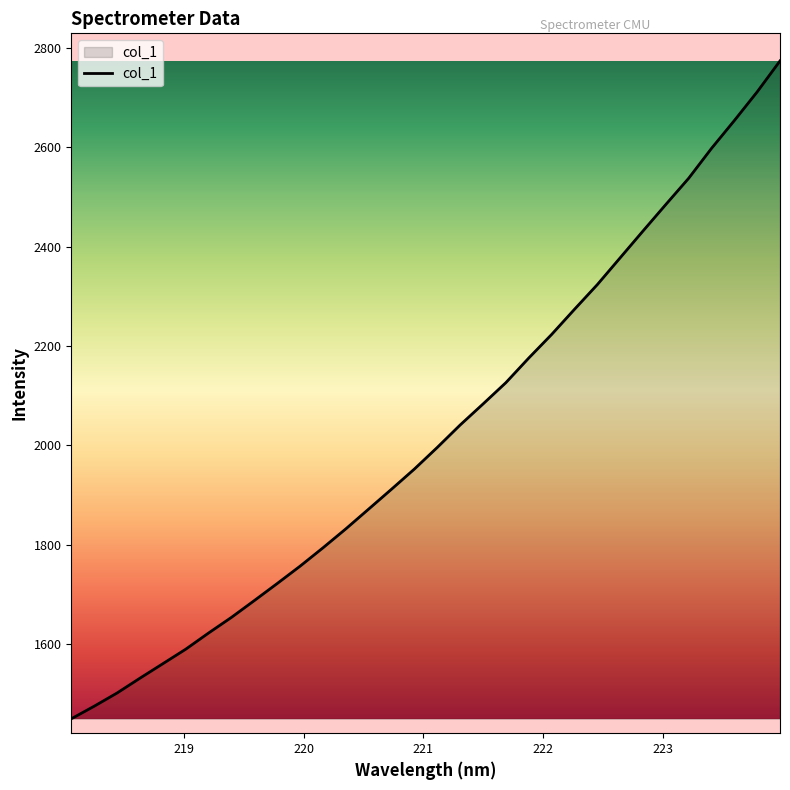

What is the maximum value shown in the chart?

2773.8